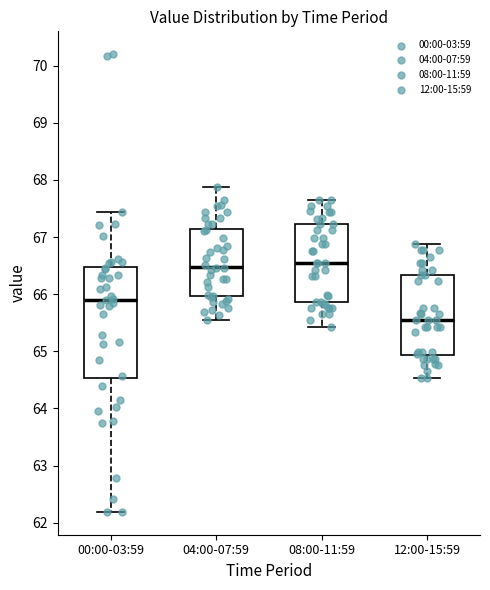

Reading left to right, transcribe this box plot: for each box, give where its median line is, the range the box spans, and where its two whiskers end, as read against the y-axis. The values are not printed on the chart, so give them approximately, as read against the axis.

00:00-03:59: median 65.9, box 64.5 to 66.5, whiskers 62.2 to 67.4
04:00-07:59: median 66.5, box 66.0 to 67.1, whiskers 65.5 to 67.9
08:00-11:59: median 66.5, box 65.9 to 67.2, whiskers 65.4 to 67.7
12:00-15:59: median 65.5, box 64.9 to 66.3, whiskers 64.5 to 66.9